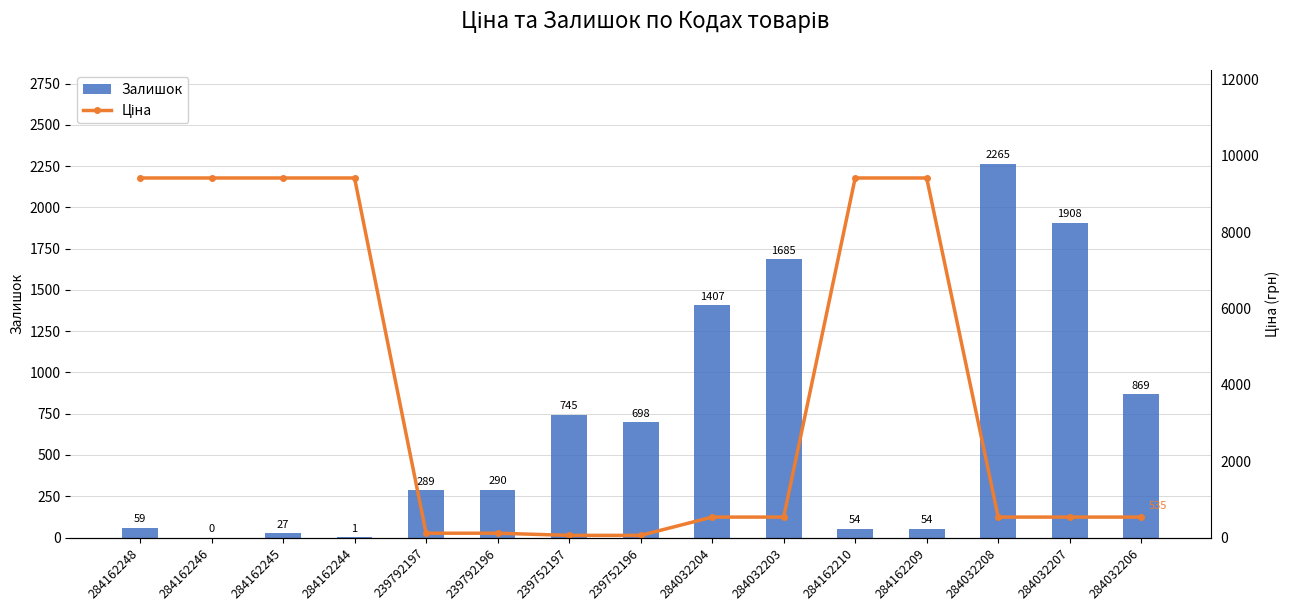

List the labels in order of Ціна value, smallest first.

239752197, 239752196, 239792197, 239792196, 284032204, 284032203, 284032208, 284032207, 284032206, 284162248, 284162246, 284162245, 284162244, 284162210, 284162209